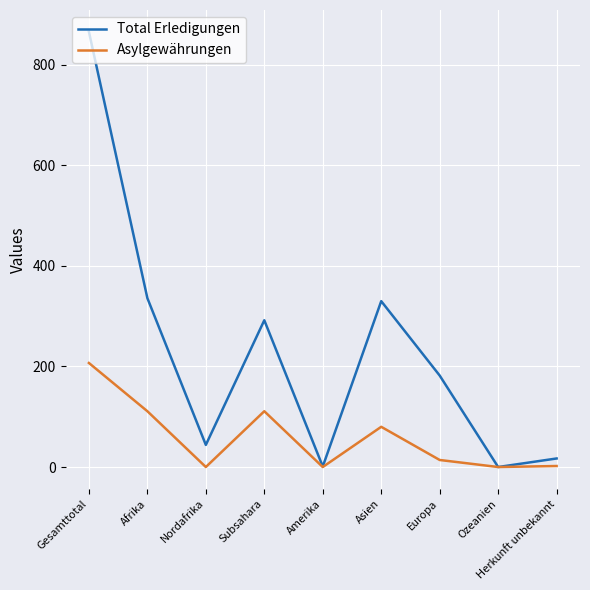

The Total Erledigungen series shows 17 at Herkunft unbekannt. True or false?

True